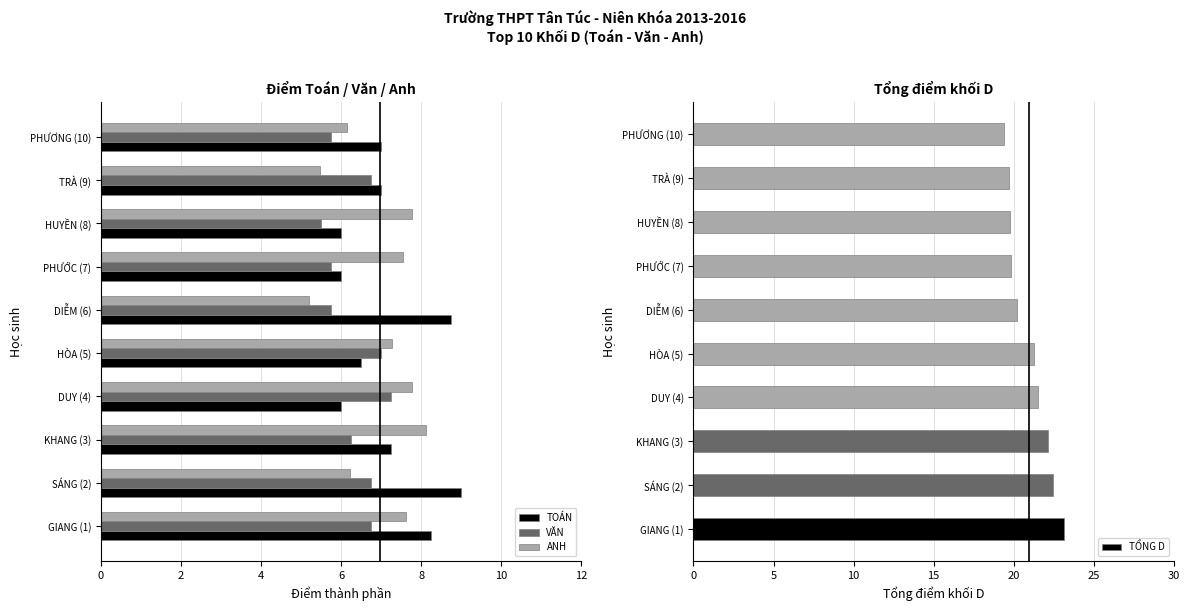

What is the greatest value displayed?

9.0